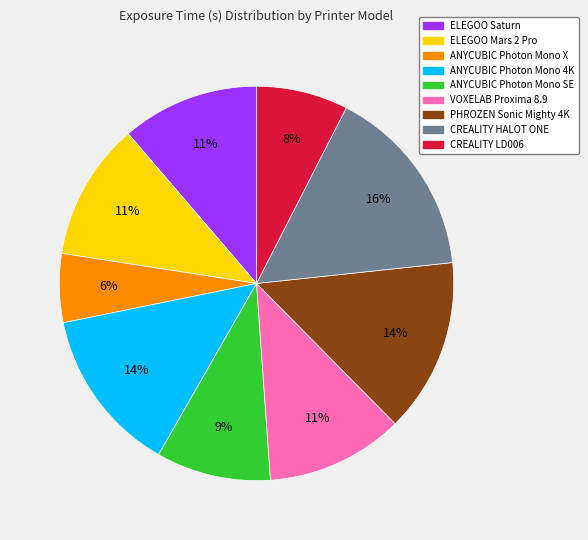

To the nearest percent, what is the average slice percentage?

11%